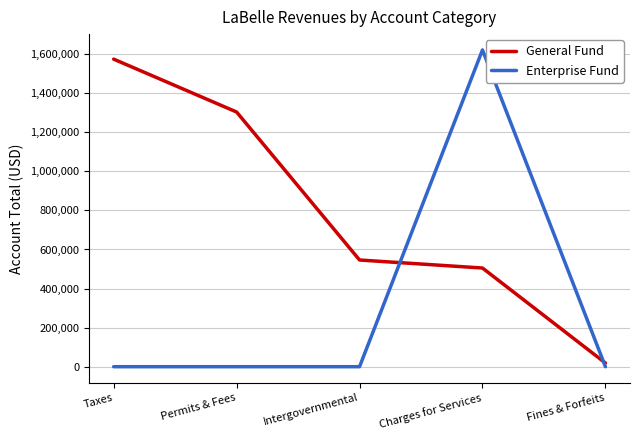

Which category has the highest value in the General Fund series?

Taxes